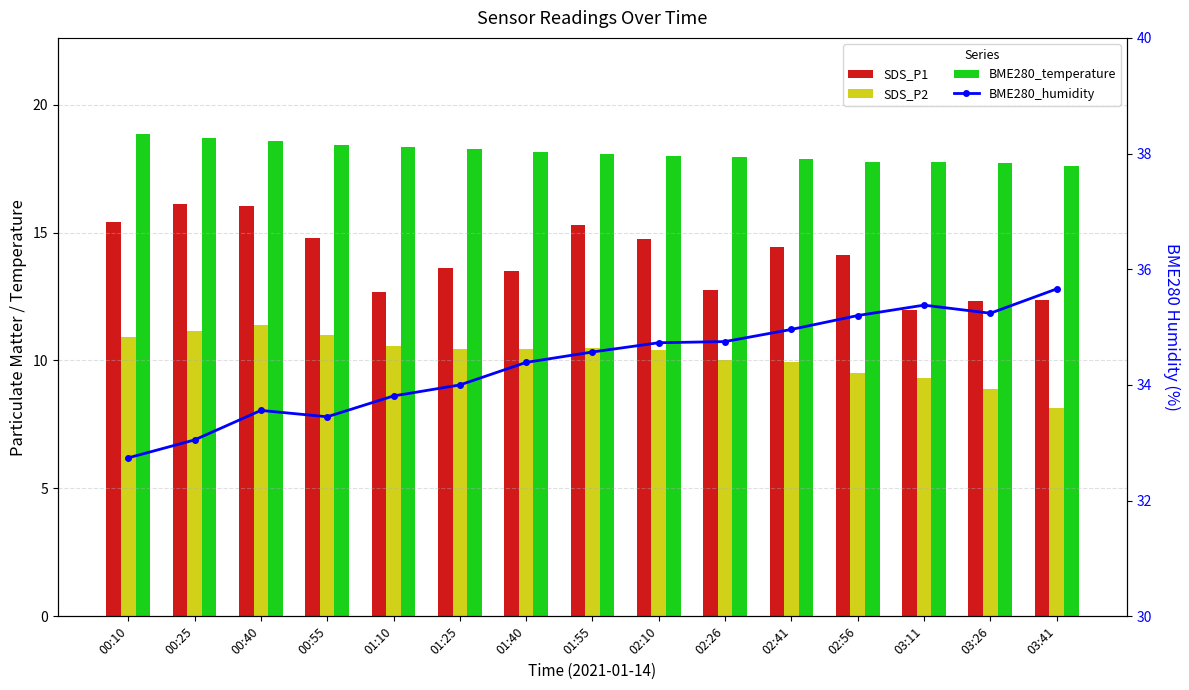

What is the label of the 2nd bar from the left?

00:25